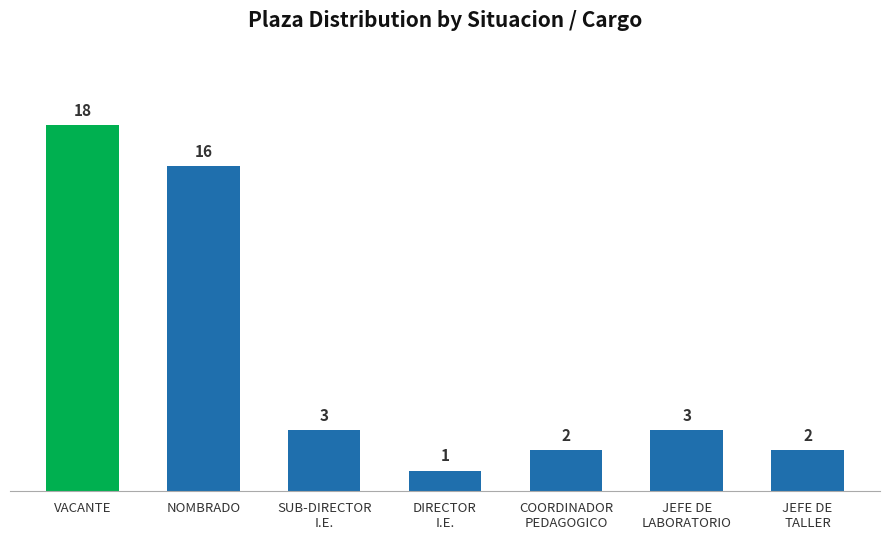

At which label does the data first exceed 3?

VACANTE